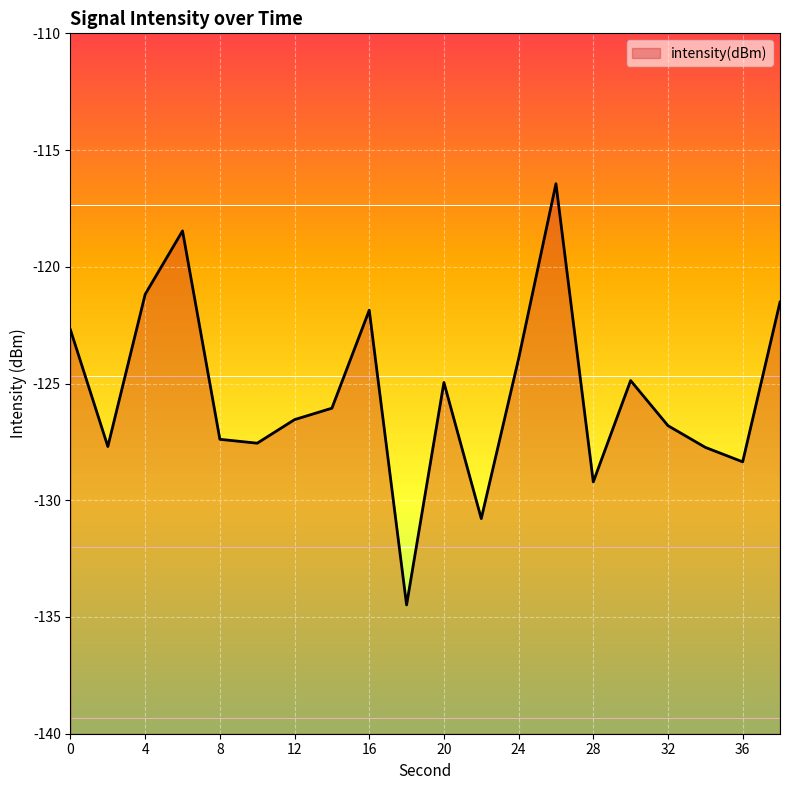

How many data points are less than -126?

11